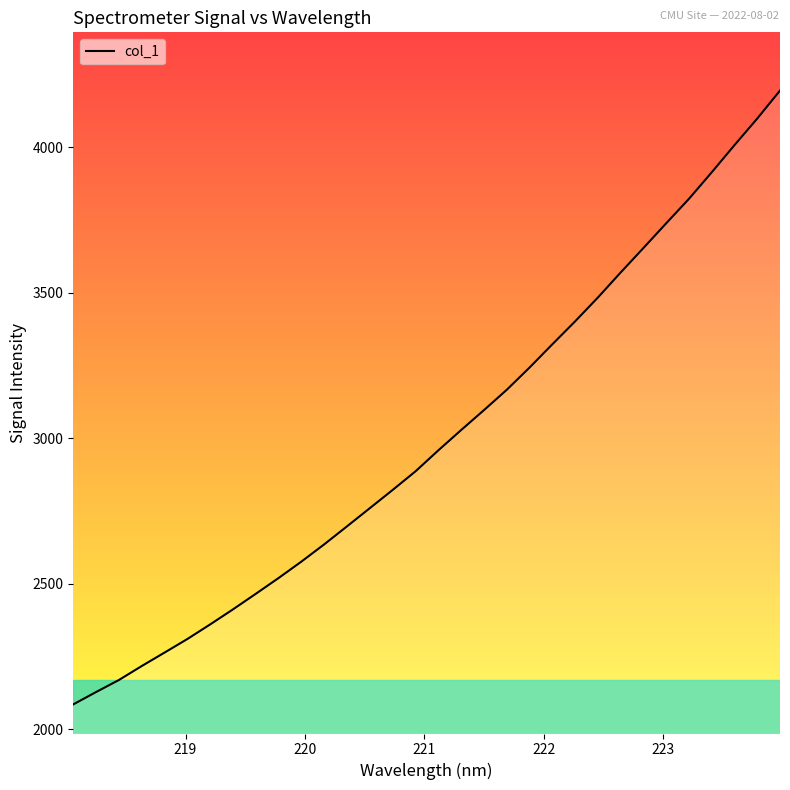

Reading left to right, transcribe all the data shown in this chart.

2086.1	2128.5	2169.9	2217.8	2264.1	2310.7	2360.9	2412.6	2466.0	2520.2	2576.7	2635.9	2697.8	2760.2	2822.7	2886.5	2958.4	3028.1	3096.5	3166.3	3242.6	3322.5	3401.3	3483.2	3569.2	3653.3	3738.3	3822.3	3913.5	4006.8	4098.2	4194.4